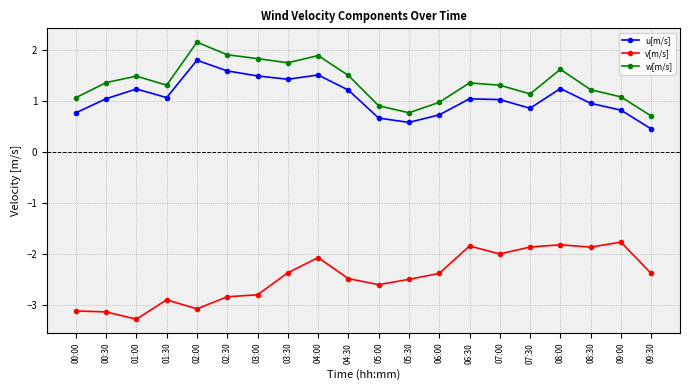

What is the sum of the v[m/s] values at 04:00 and 04:30?

-4.6